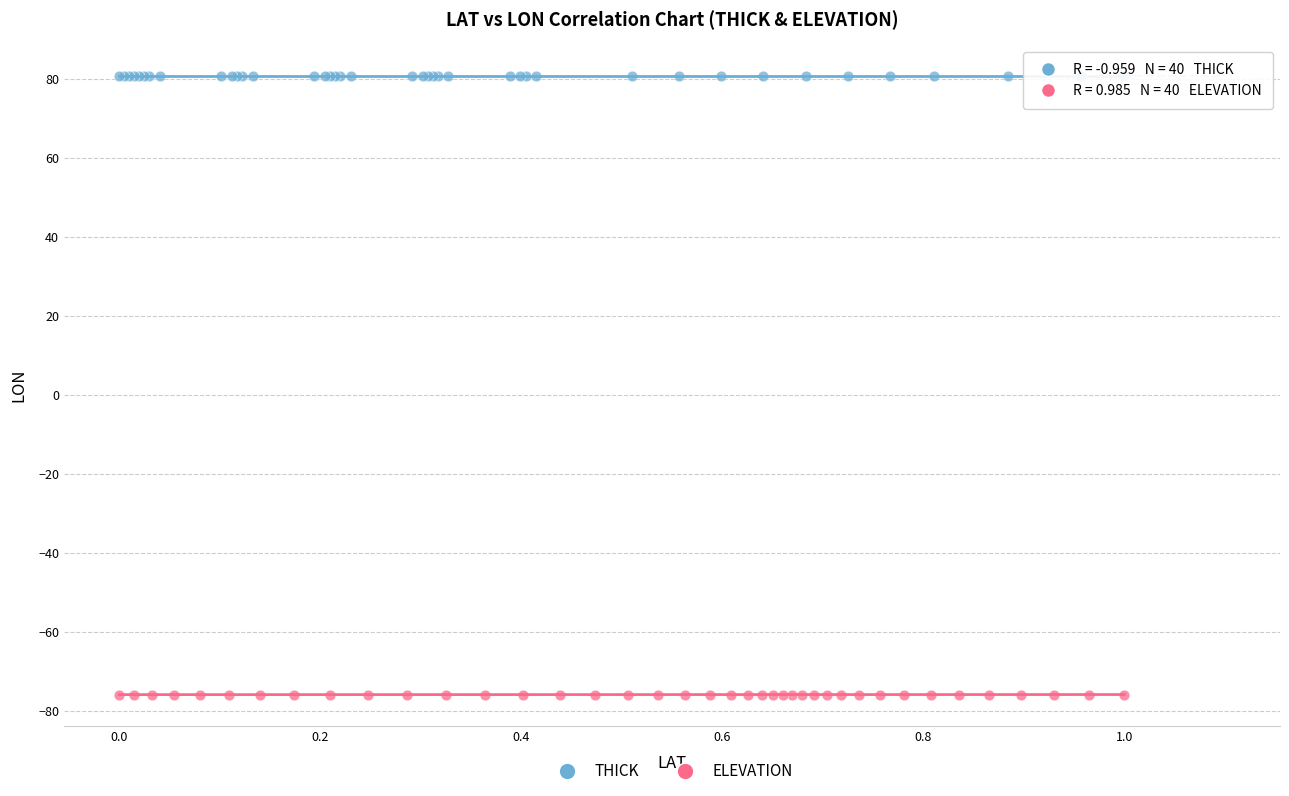

Which series reaches the minimum Y coordinate?

ELEVATION